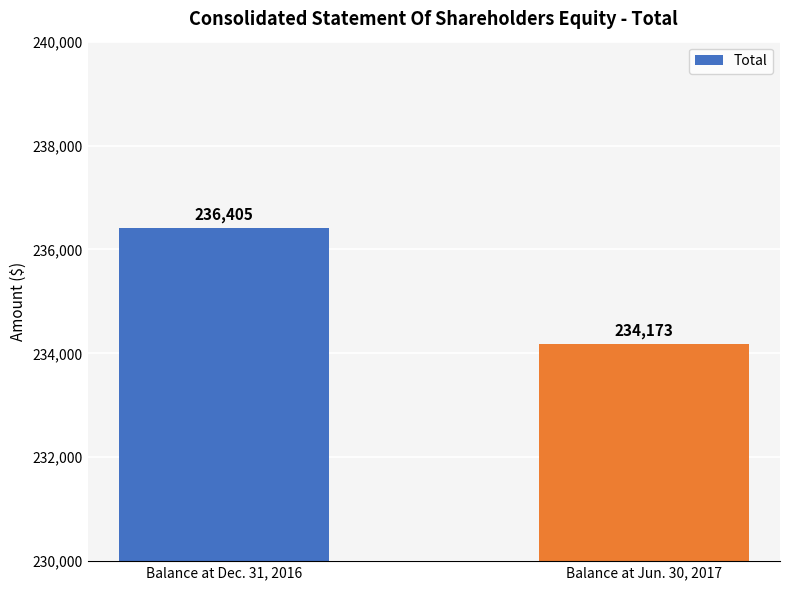

Does the chart contain stacked bars?

No